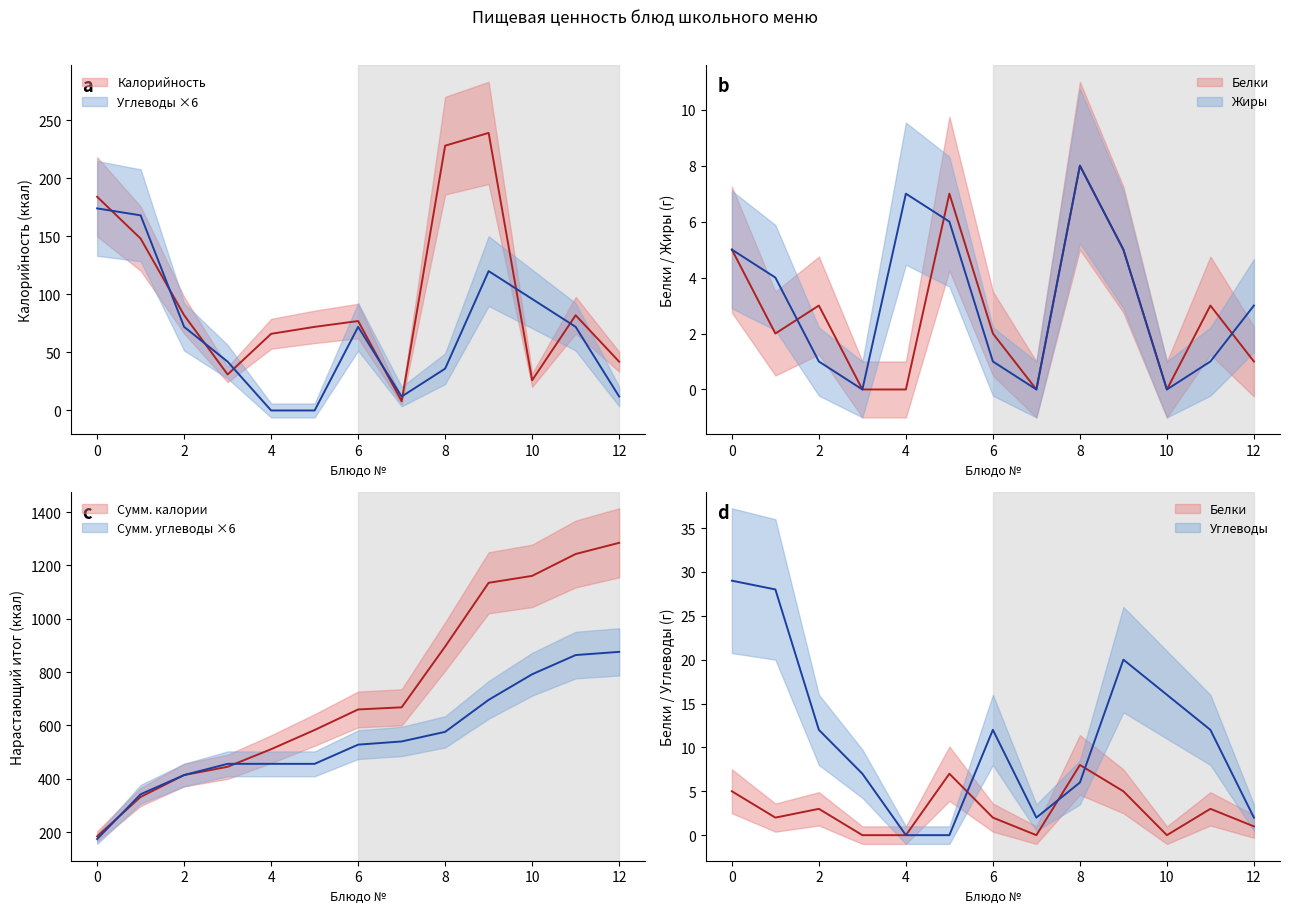

Does the chart display data point markers on the line(s)?

No